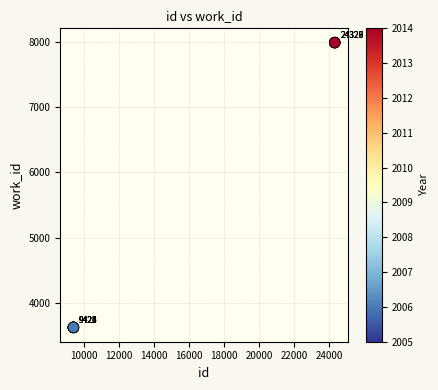

What Y value in the scatter plot is closest to 5808?

3631